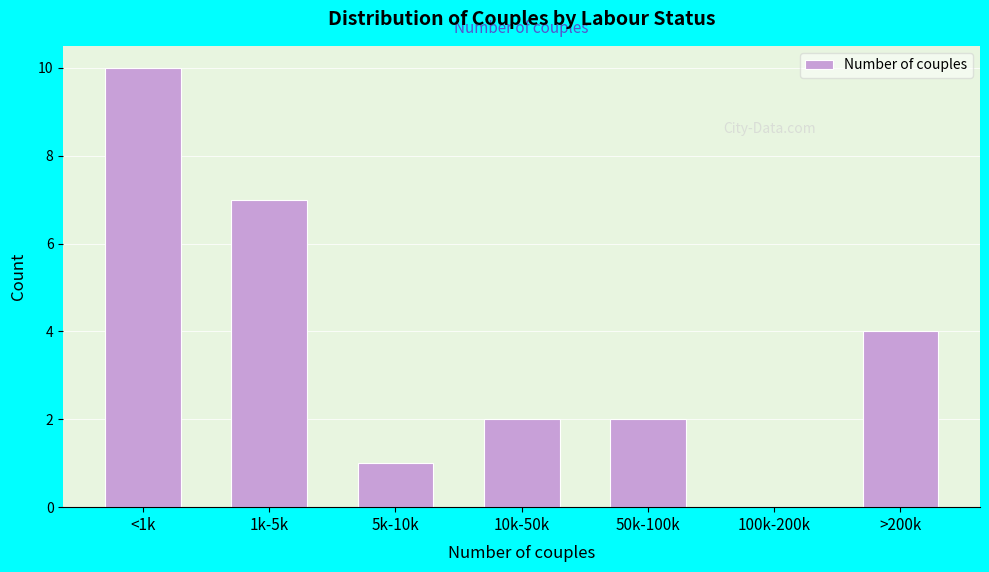

Reading left to right, list all the values displayed in this chart.

<1k=10	1k-5k=7	5k-10k=1	10k-50k=2	50k-100k=2	100k-200k=0	>200k=4